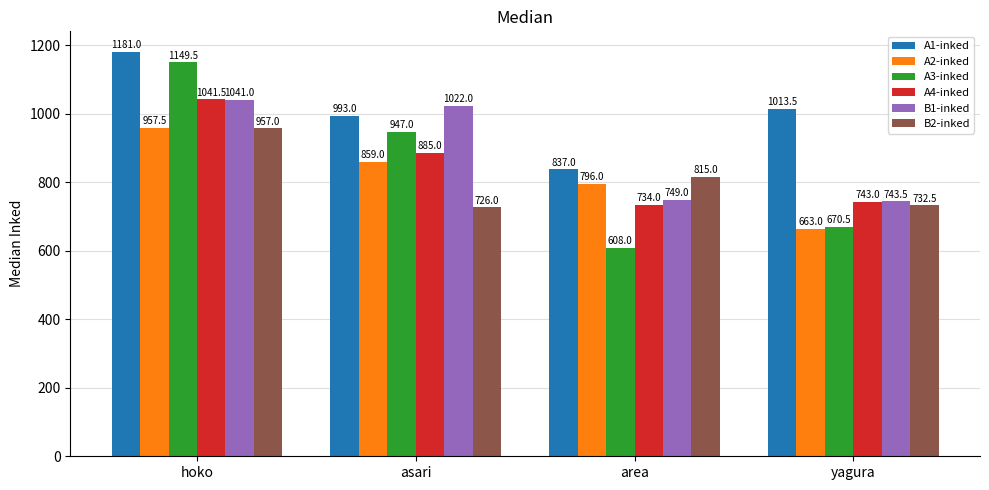

What are all the series names shown in the legend?

A1-inked, A2-inked, A3-inked, A4-inked, B1-inked, B2-inked